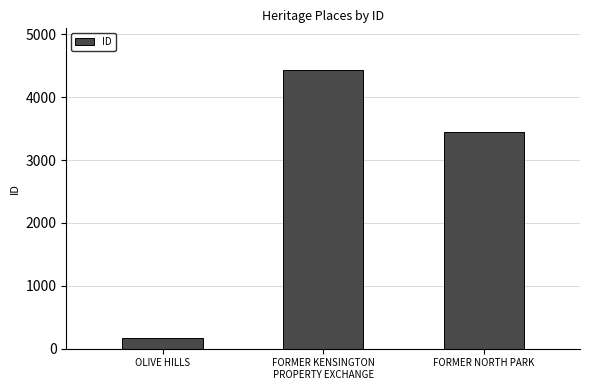

How many bars are there in total?

3